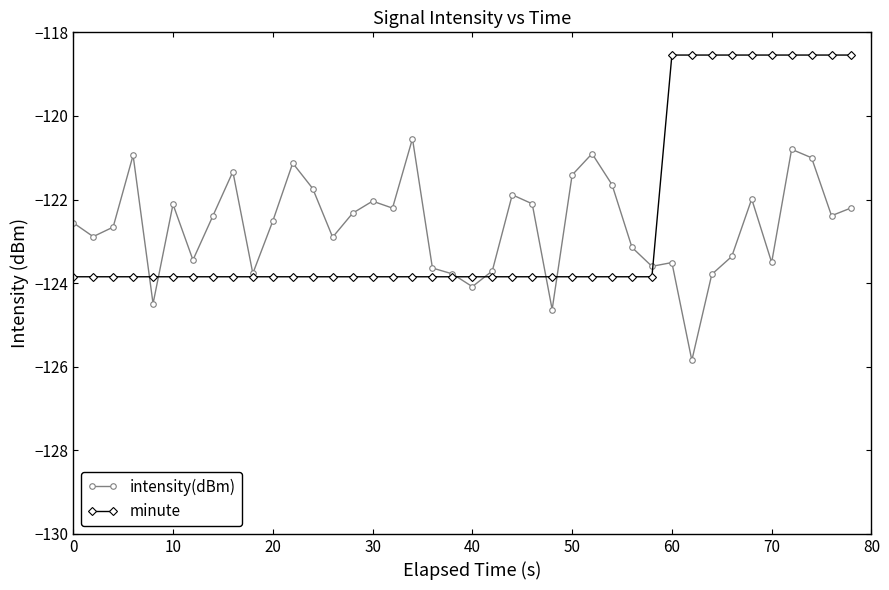

Rank the series by their average value, from highest to lowest.

minute, intensity(dBm)